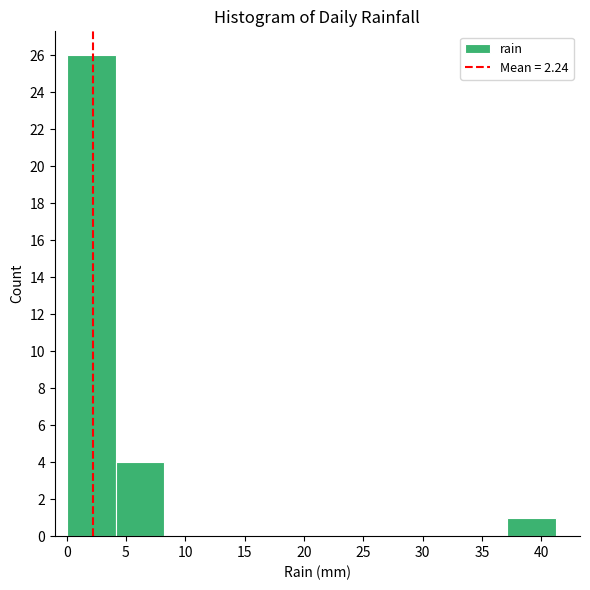

Reading left to right, transcribe this chart: for each bar, give the range it covers on the x-axis and its height. Neither the bar edges nor the heights are printed on the chart, so give them approximately, as read against the axes.

0.0 to 4.0: 26
4.0 to 8.0: 4
8.0 to 12.5: 0
12.5 to 16.5: 0
16.5 to 20.5: 0
20.5 to 24.5: 0
24.5 to 29.0: 0
29.0 to 33.0: 0
33.0 to 37.0: 0
37.0 to 41.0: 1